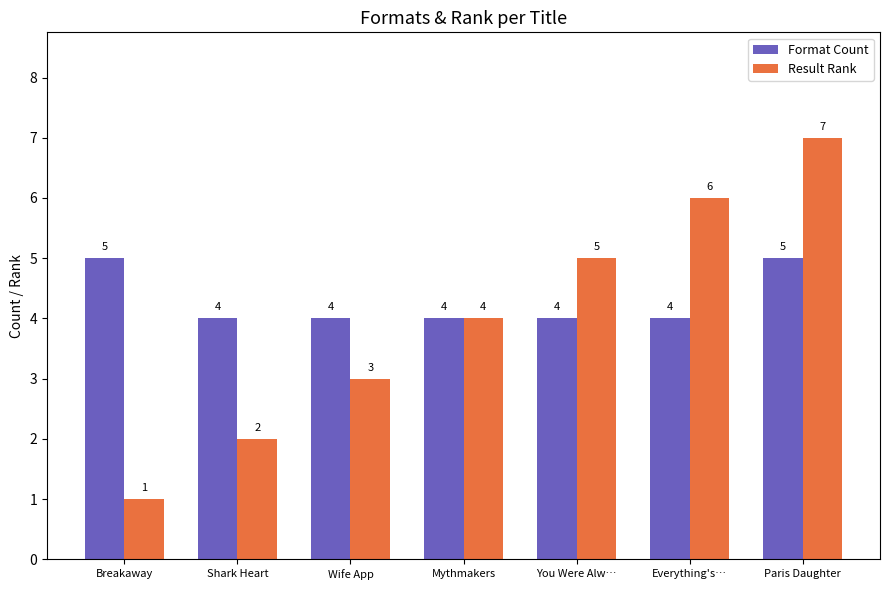

Reading left to right, what are all the values shown in this chart?

Format Count: Breakaway=5	Shark Heart=4	Wife App=4	Mythmakers=4	You Were Alw…=4	Everything's…=4	Paris Daughter=5
Result Rank: Breakaway=1	Shark Heart=2	Wife App=3	Mythmakers=4	You Were Alw…=5	Everything's…=6	Paris Daughter=7